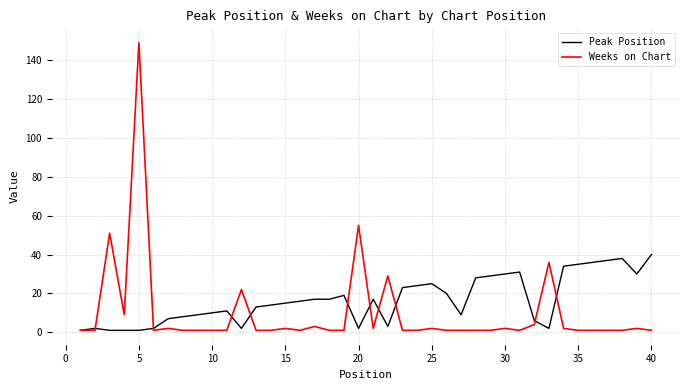

What is the maximum value shown in the chart?

149